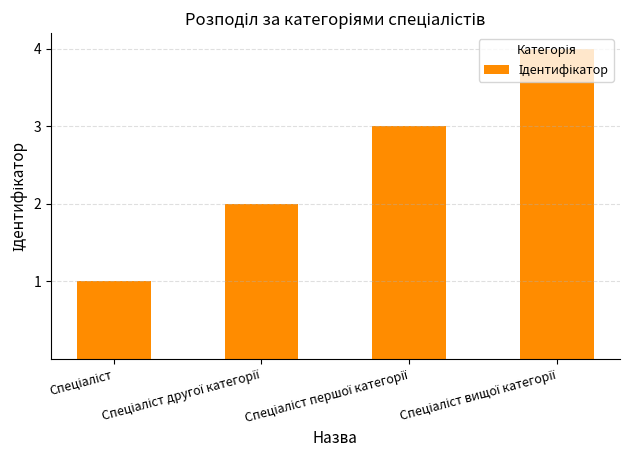

What is the maximum value shown in the chart?

4